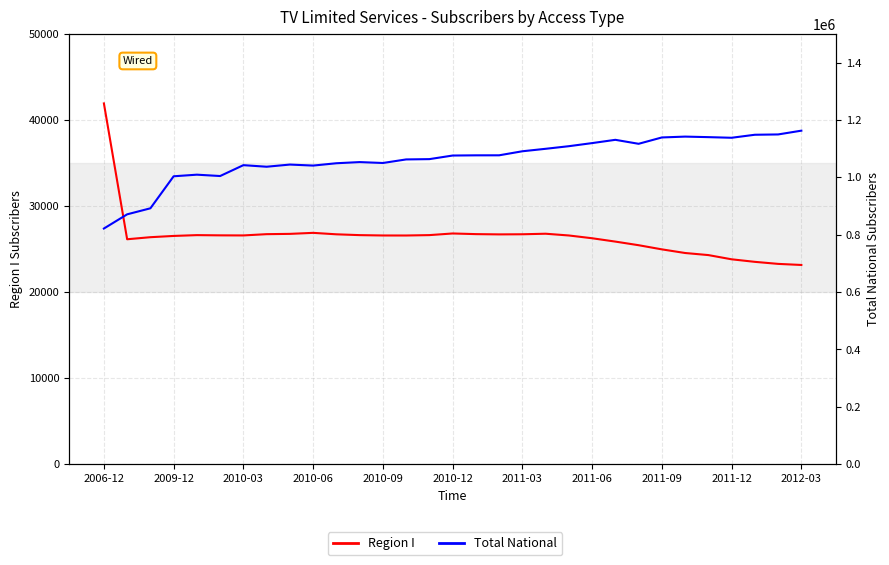

Rank the series by their maximum value, from lowest to highest.

Region I, Total National